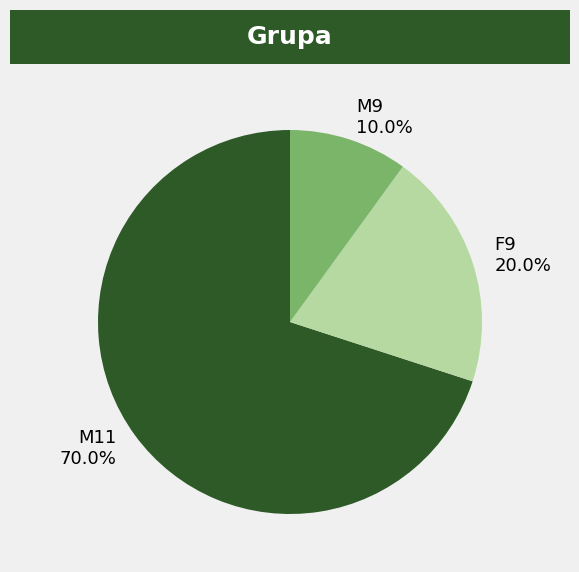

Combined, what portion of the pie is M11 and F9?

90.0%